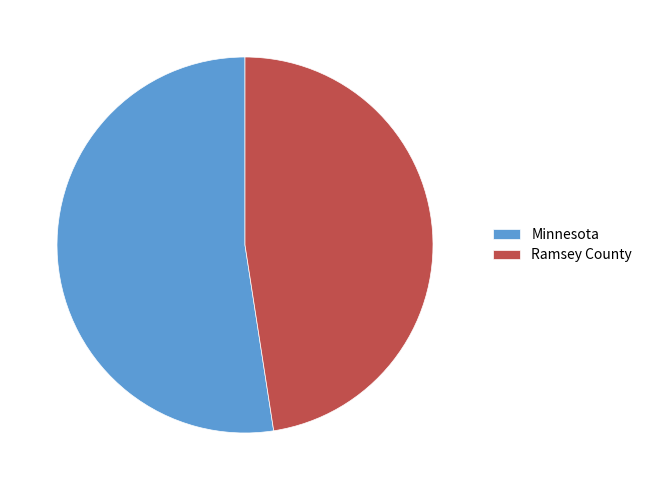

What is the majority slice?

Minnesota